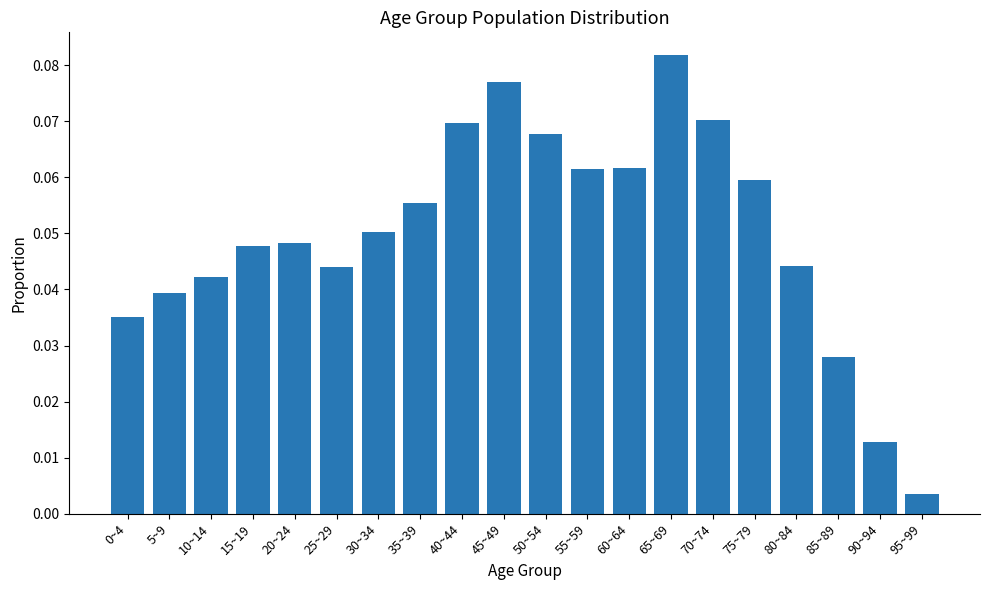

Is it true that the value at 35~39 is 0.0?

False